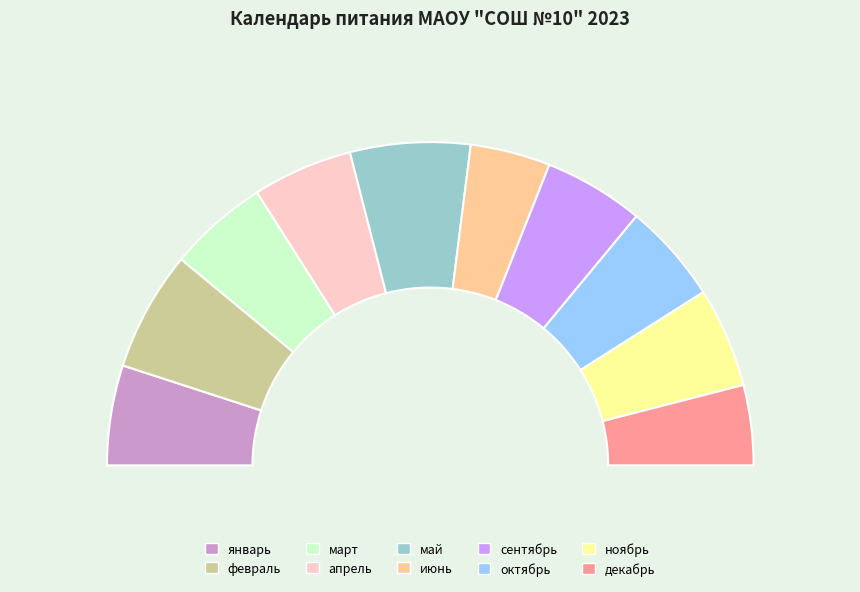

What portion of the pie excludes январь?

90.0%